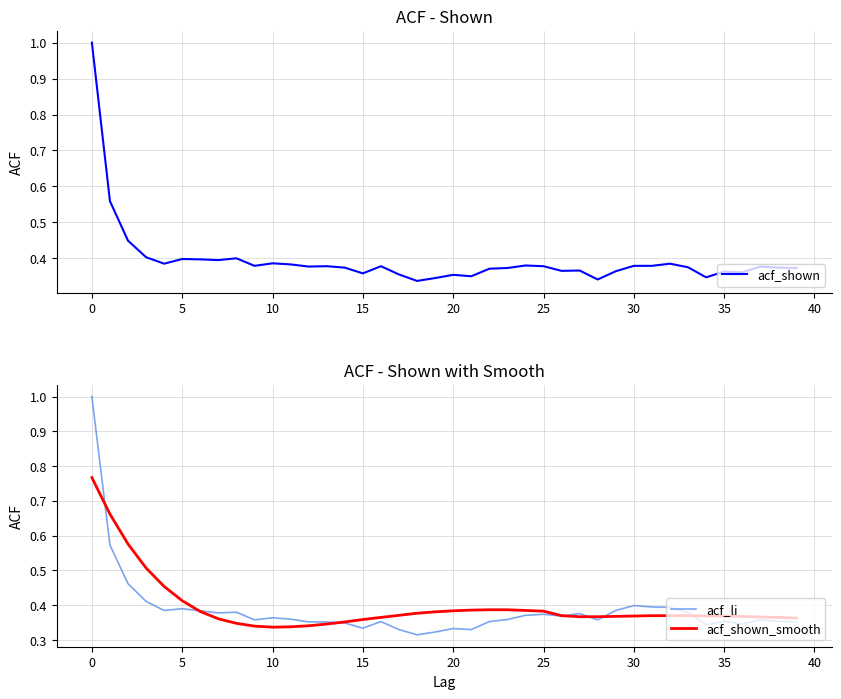

True or false: acf_shown_smooth has a value of 0.4 at 37.

True